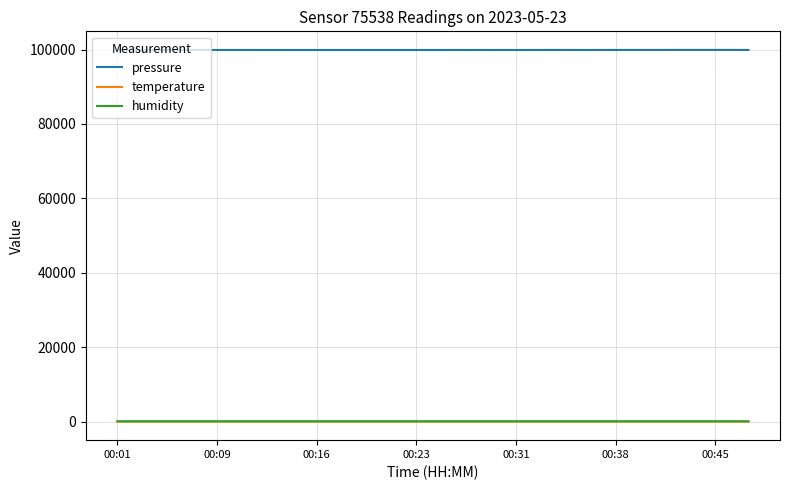

Which series has the largest total across all categories?

pressure